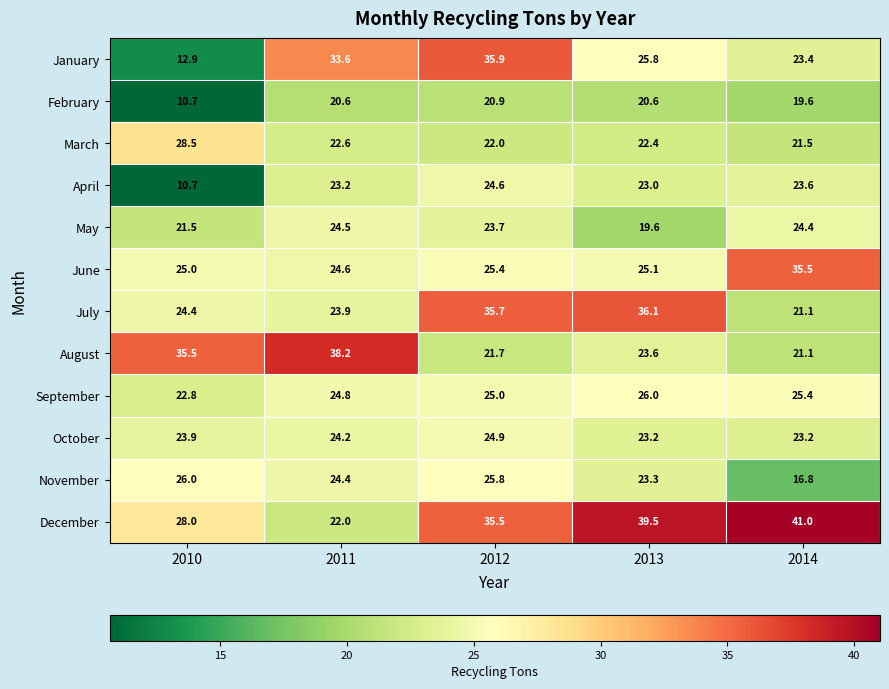

What is the average value of the November series?

23.3